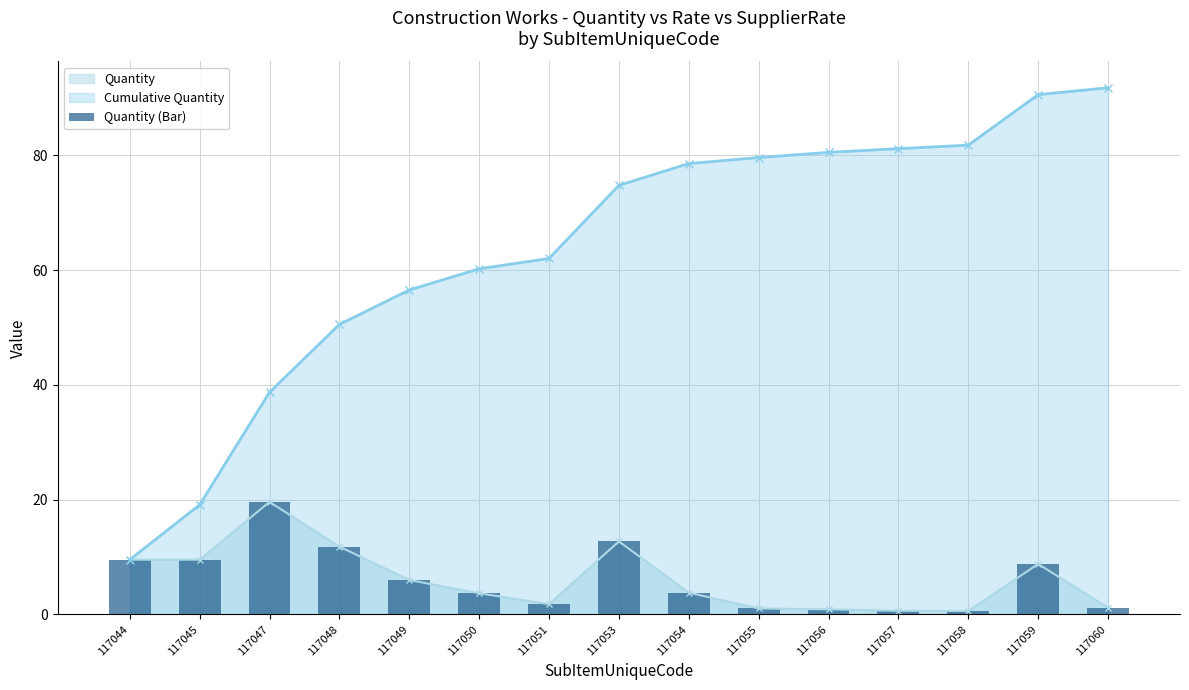

What is the sum of the values at 117060 and 117048?

13.0